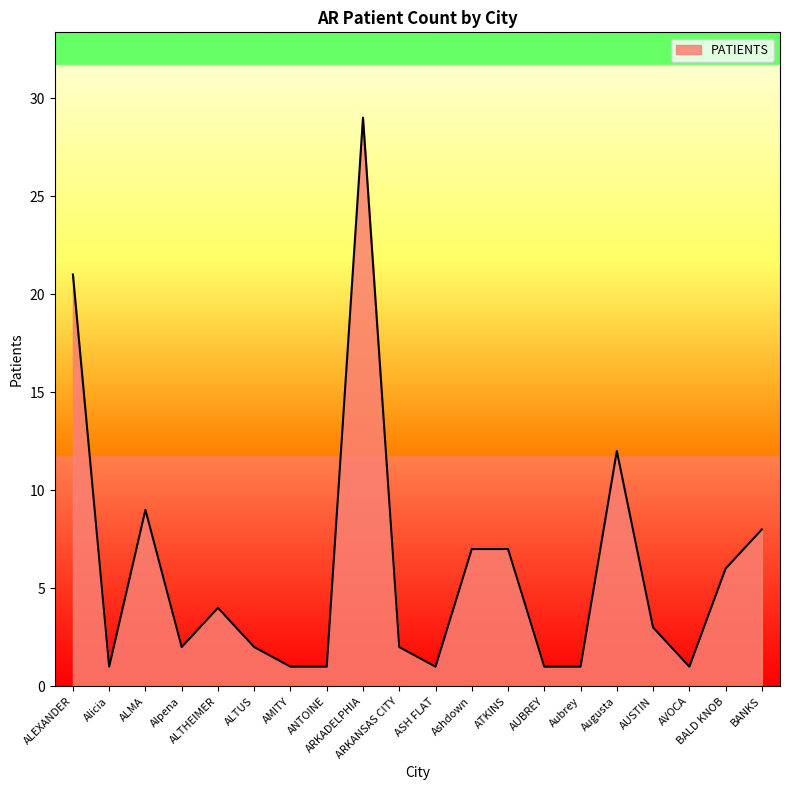

How many lines are shown in the chart?

1